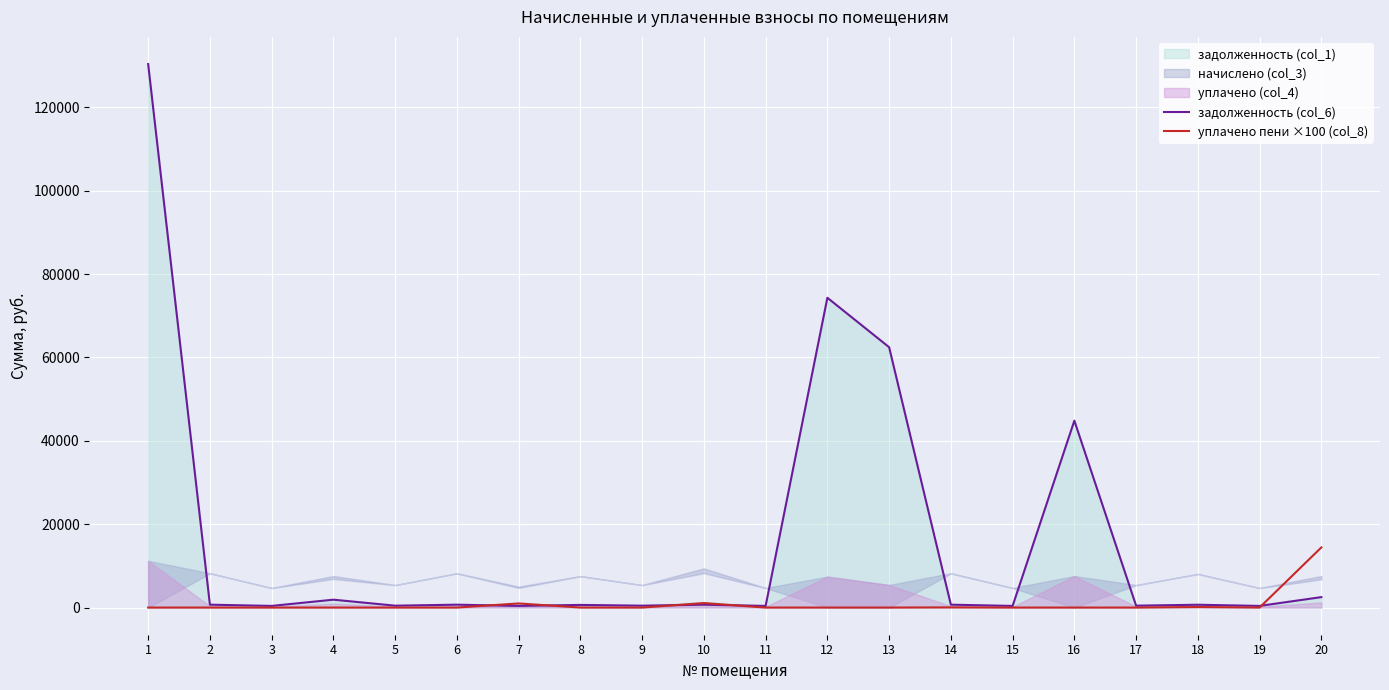

Which series has the widest spread of values?

задолженность (col_6)